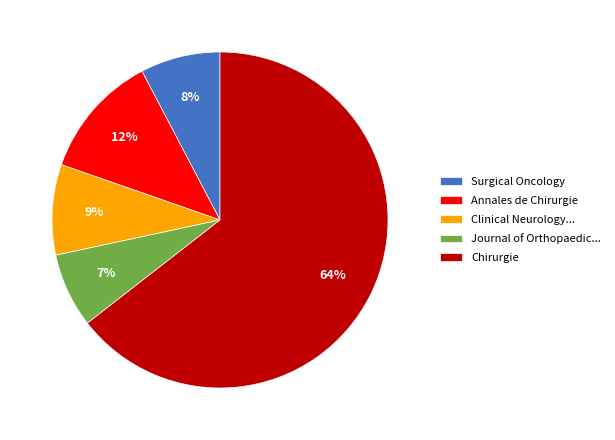

Is the sum of Surgical Oncology and Chirurgie greater than half?

Yes